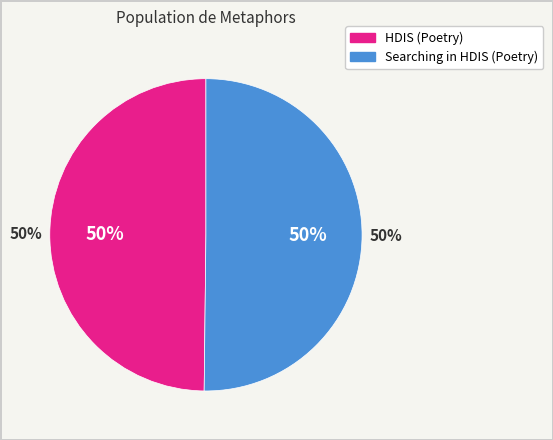

Combined, what portion of the pie is HDIS (Poetry) and Searching in HDIS (Poetry)?

100.0%